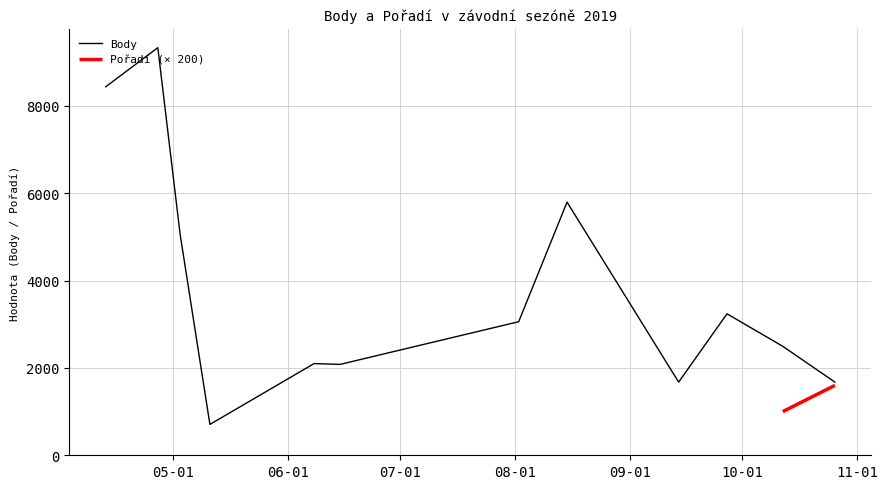

What is the difference between the values at 2019-09-27 and 2019-10-12?

745